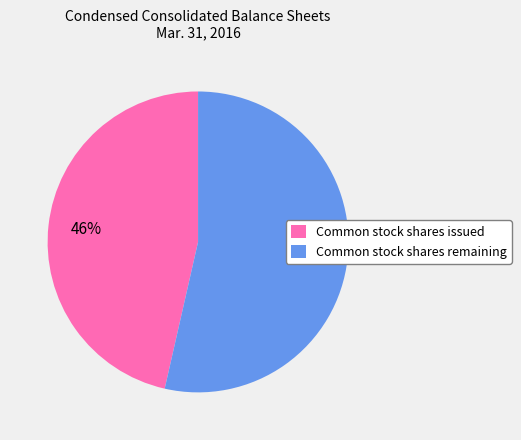

Which category has the smallest portion of the pie?

Common stock shares issued